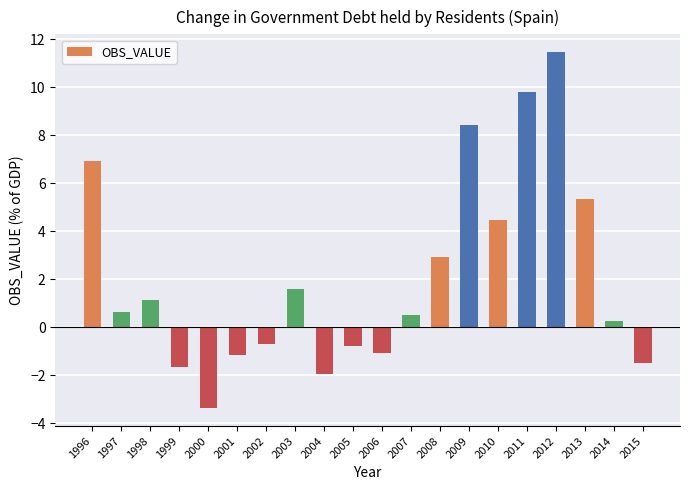

What is the change in value from 1998 to 2007?

-0.6